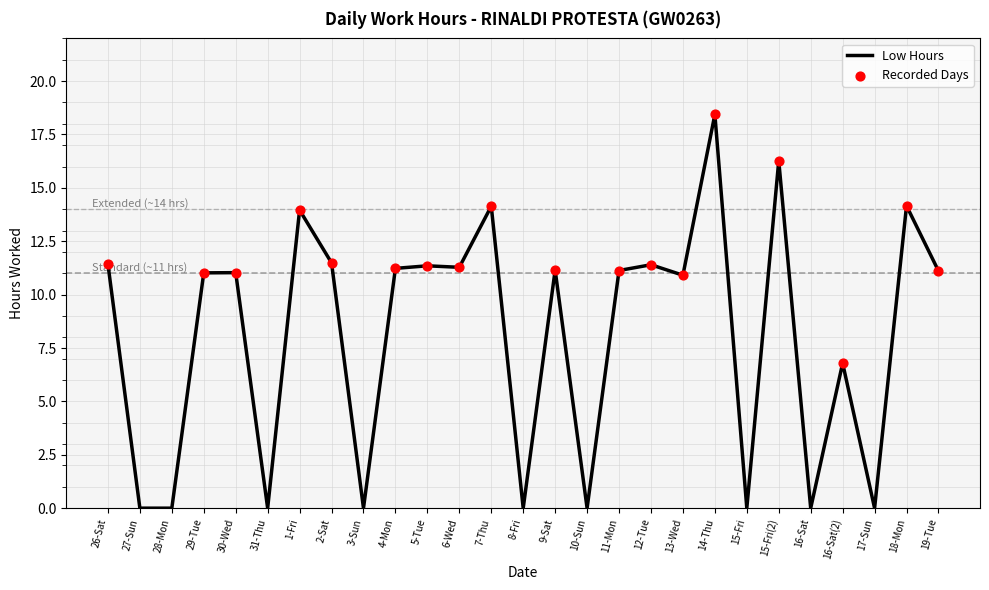

Between 30-Wed and 16-Sat(2), which is larger?

30-Wed